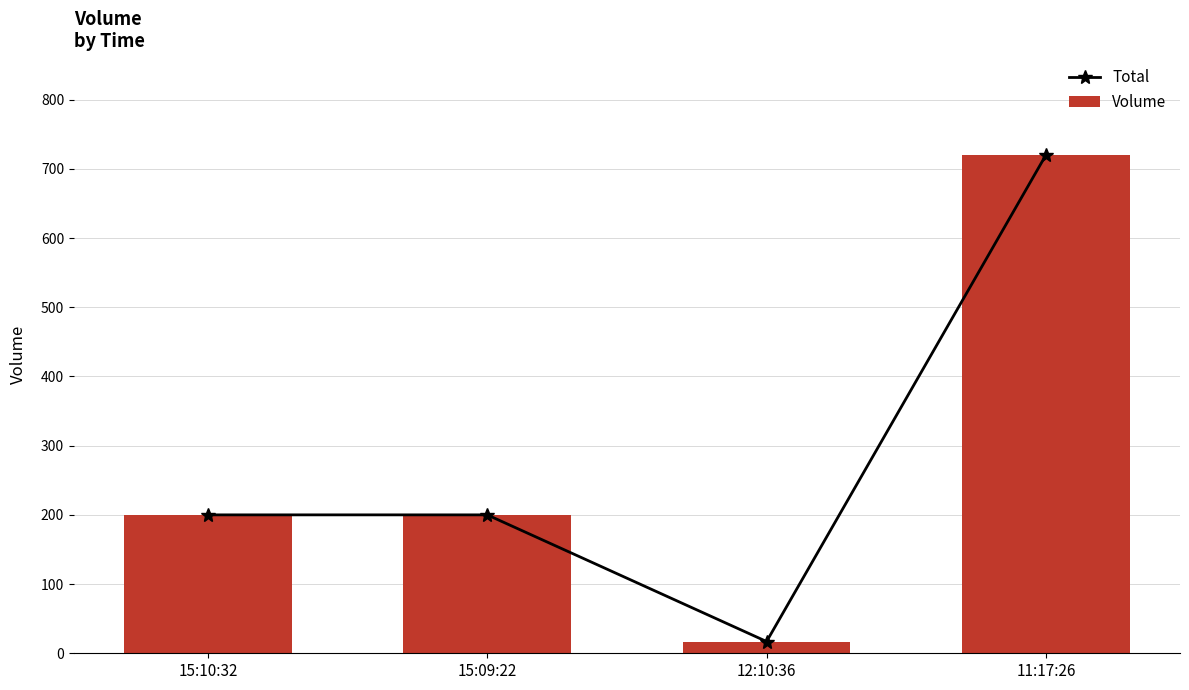

Is the value of Volume at 15:10:32 greater than the value of Total at 12:10:36?

Yes